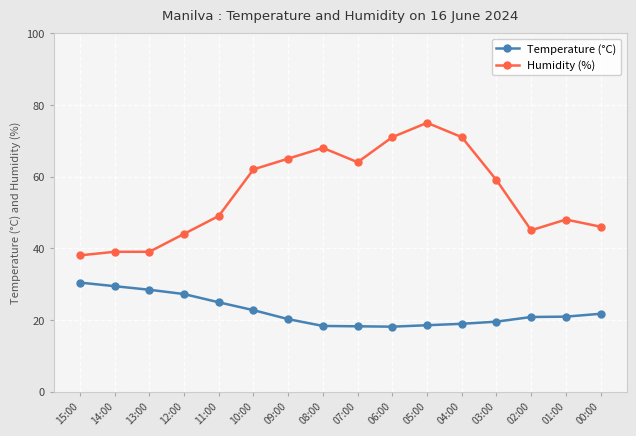

True or false: Humidity (%) and Temperature (°C) cross at least once.

False